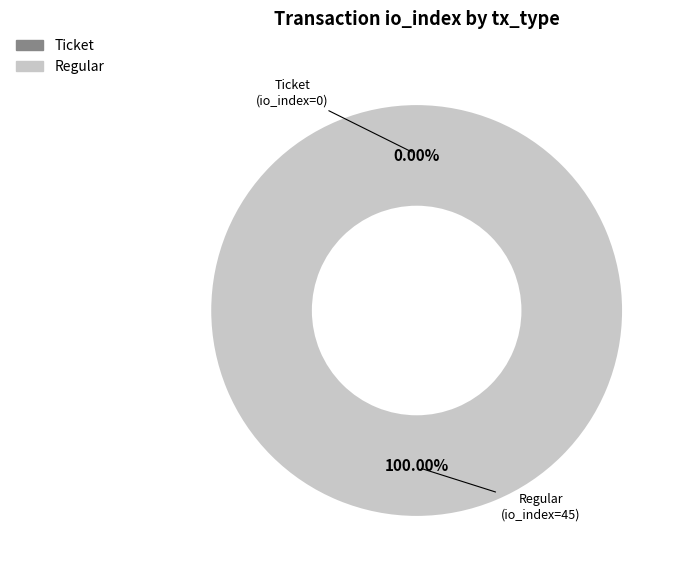

Rank the categories by value from highest to lowest.

Regular (io_index=45), Ticket (io_index=0)